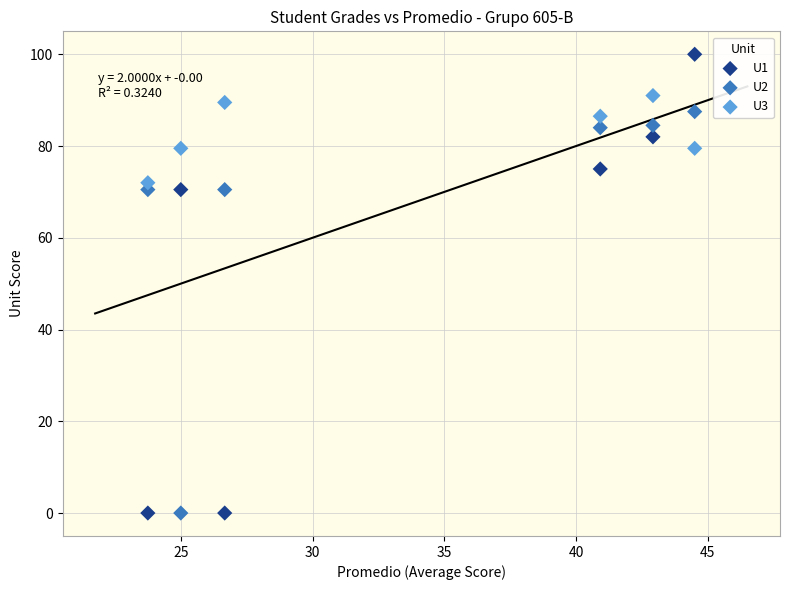

Which series reaches the maximum Y coordinate?

U1